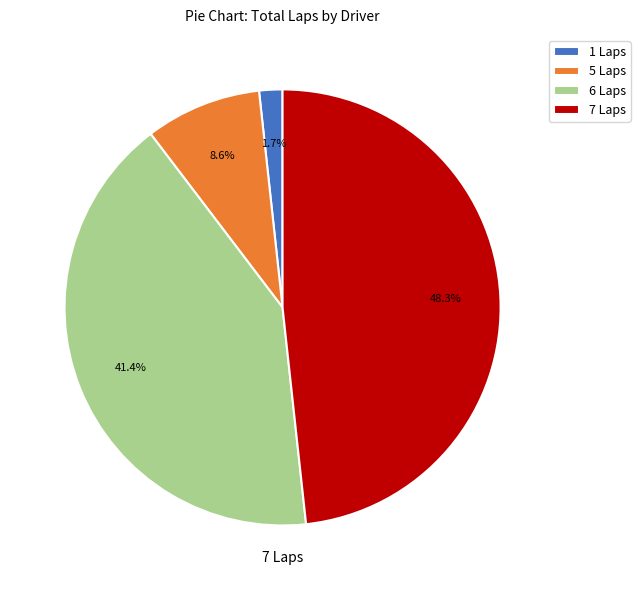

Which has a higher value, 6 Laps or 1 Laps?

6 Laps